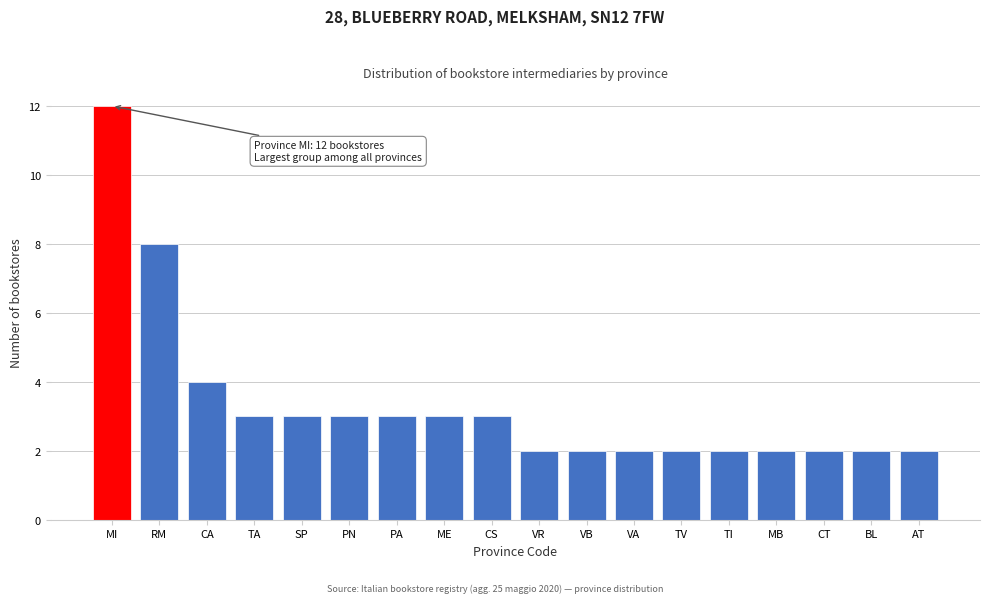

Reading left to right, list all the values displayed in this chart.

MI=12	RM=8	CA=4	TA=3	SP=3	PN=3	PA=3	ME=3	CS=3	VR=2	VB=2	VA=2	TV=2	TI=2	MB=2	CT=2	BL=2	AT=2